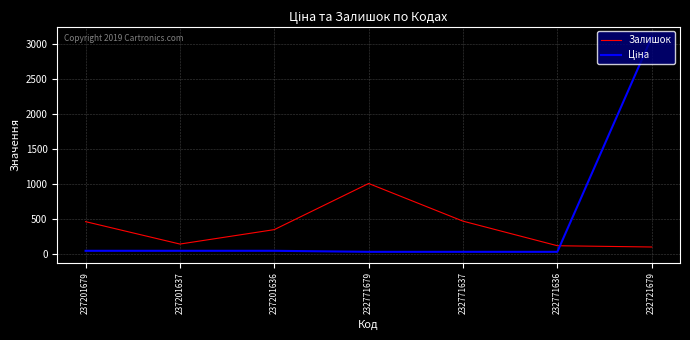

At which category is the sum across all series the highest?

232721679